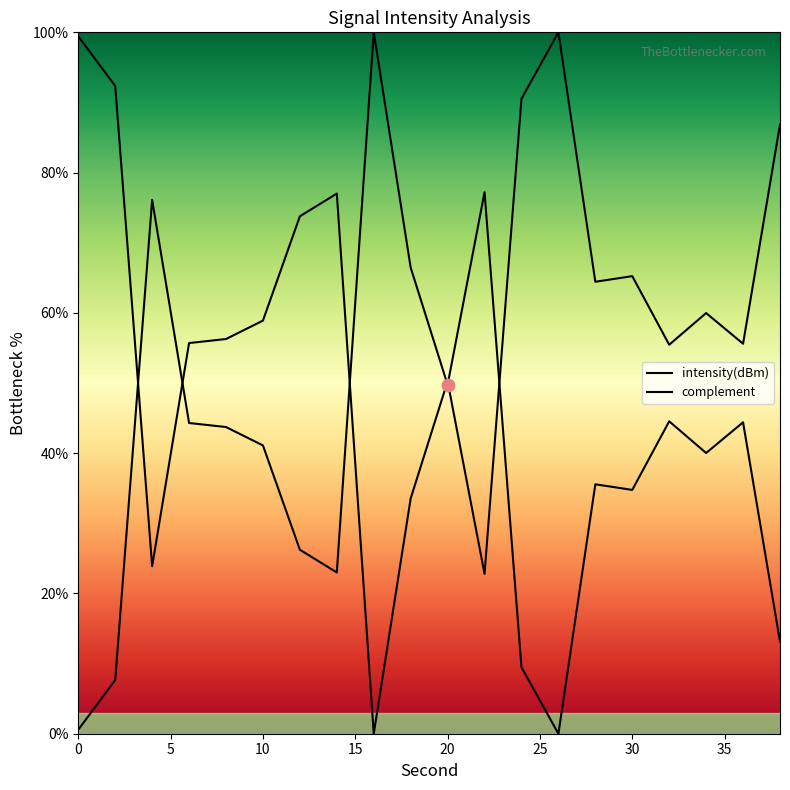

Which has a higher value, 30 or 38?

30